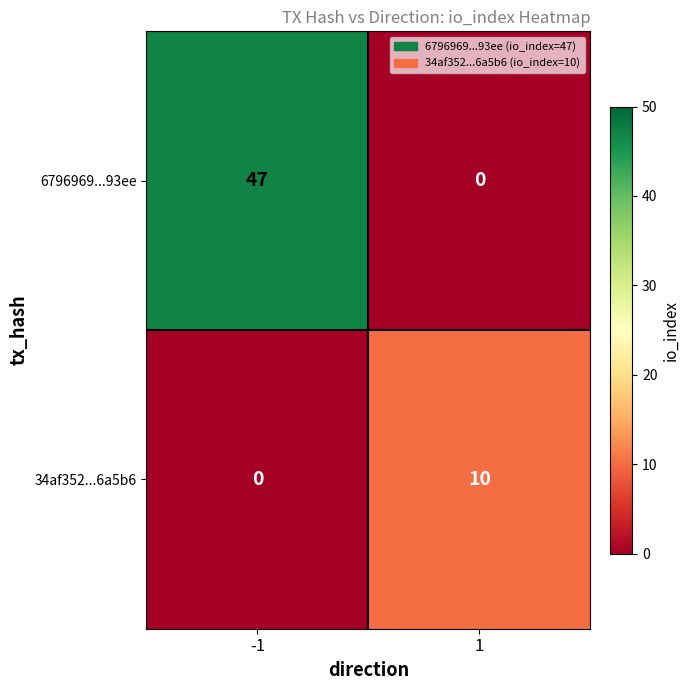

Reading left to right, list all the values displayed in this chart.

6796969...93ee: -1=47	1=0
34af352...6a5b6: -1=0	1=10